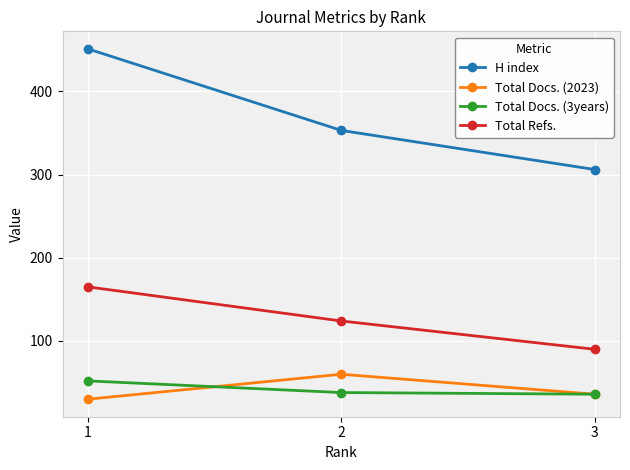

What is the difference between the maximum and minimum values in the H index series?

145